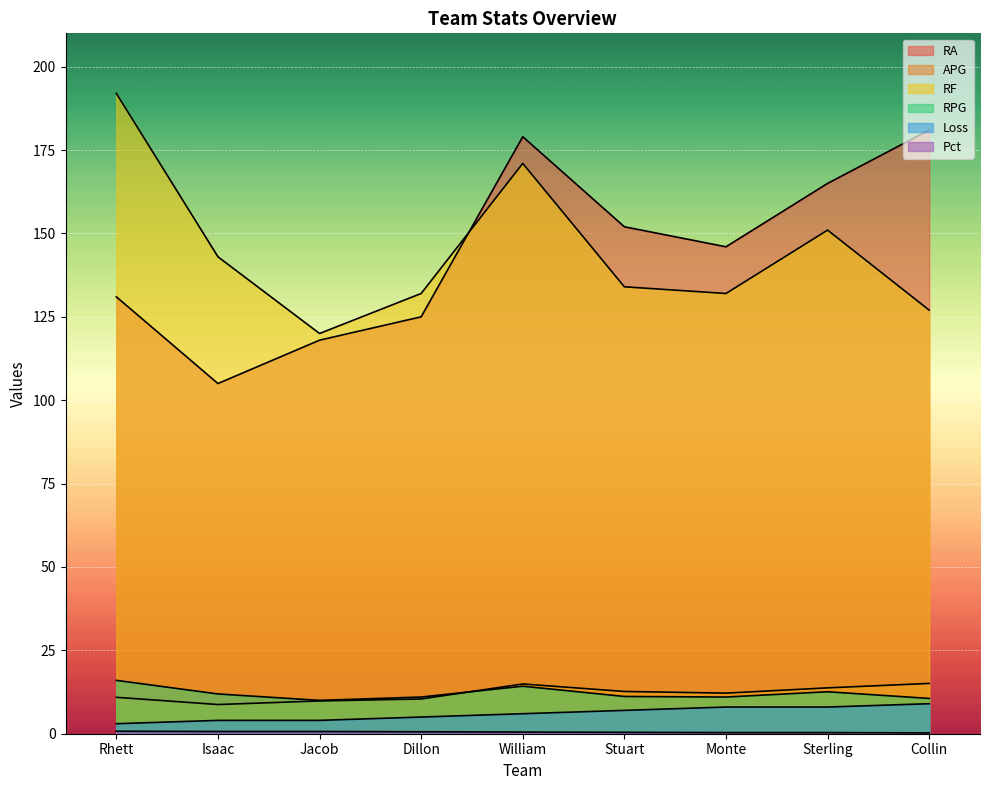

At Dillon, list the series in order from smallest to largest.

Pct, Loss, APG, RPG, RA, RF